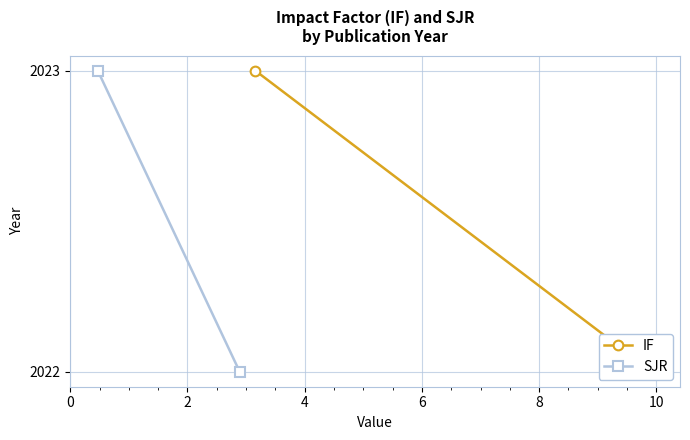

Between 2 and 0, which is larger?

2